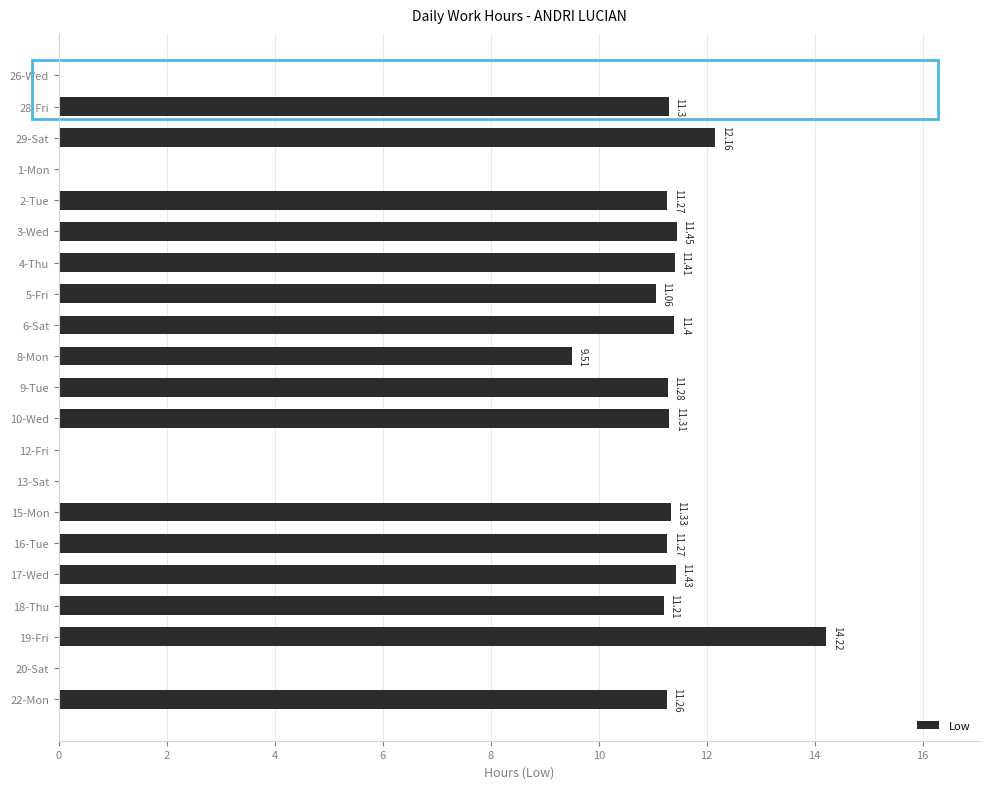

Count the number of values greater than 11.

15